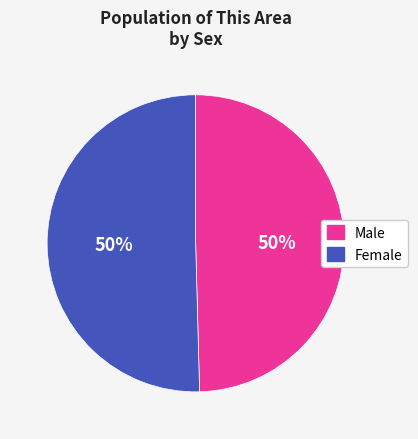

Do Male and Female together represent more than half of the pie?

Yes